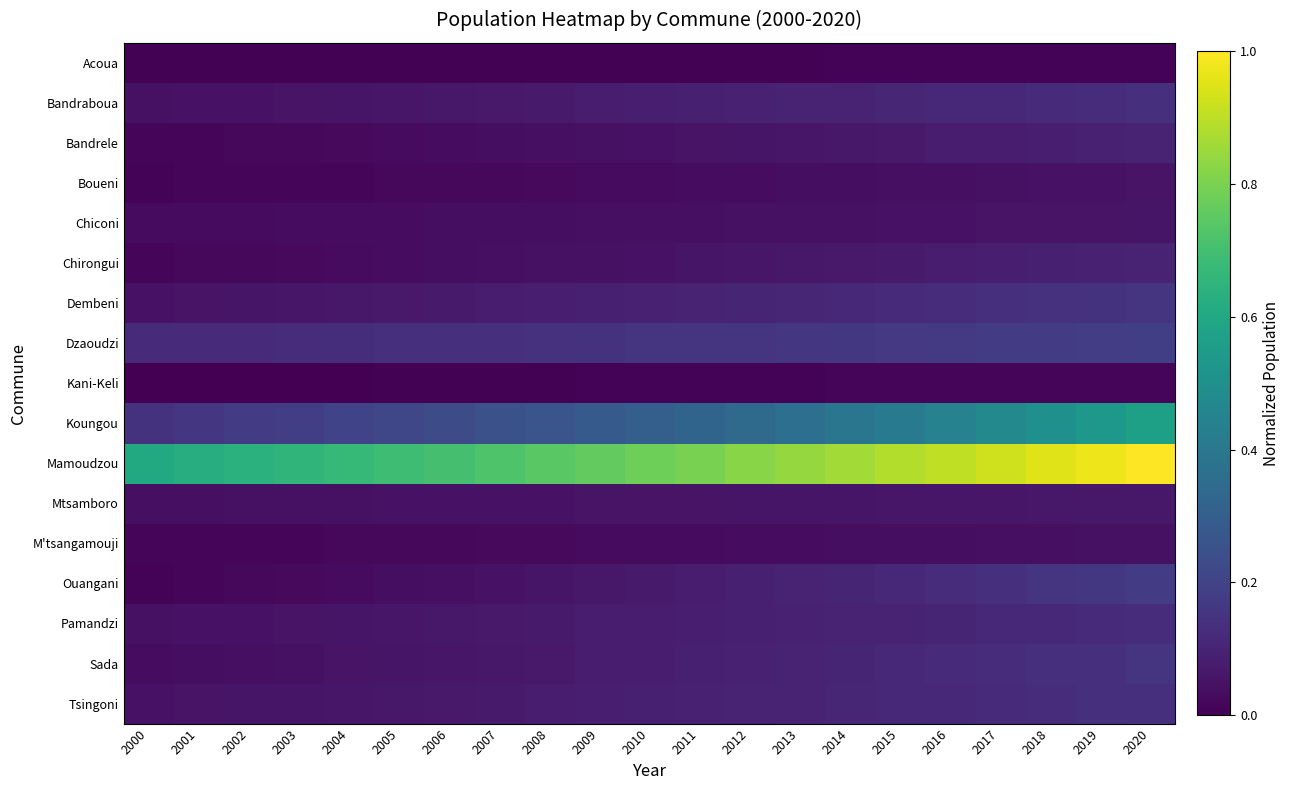

What is the total value across all series at 2018?

2.8